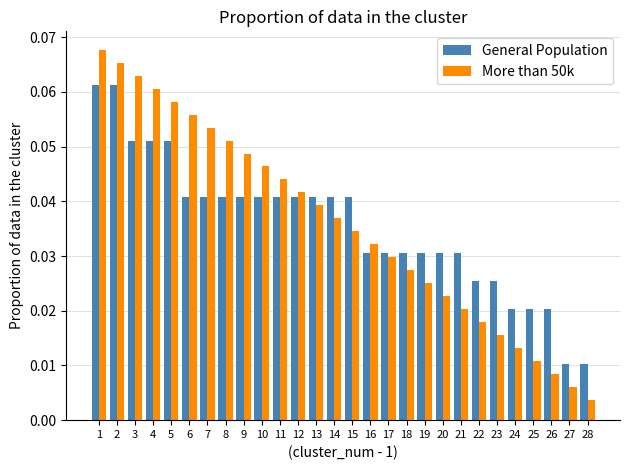

Which category has the lowest value across all series?

28